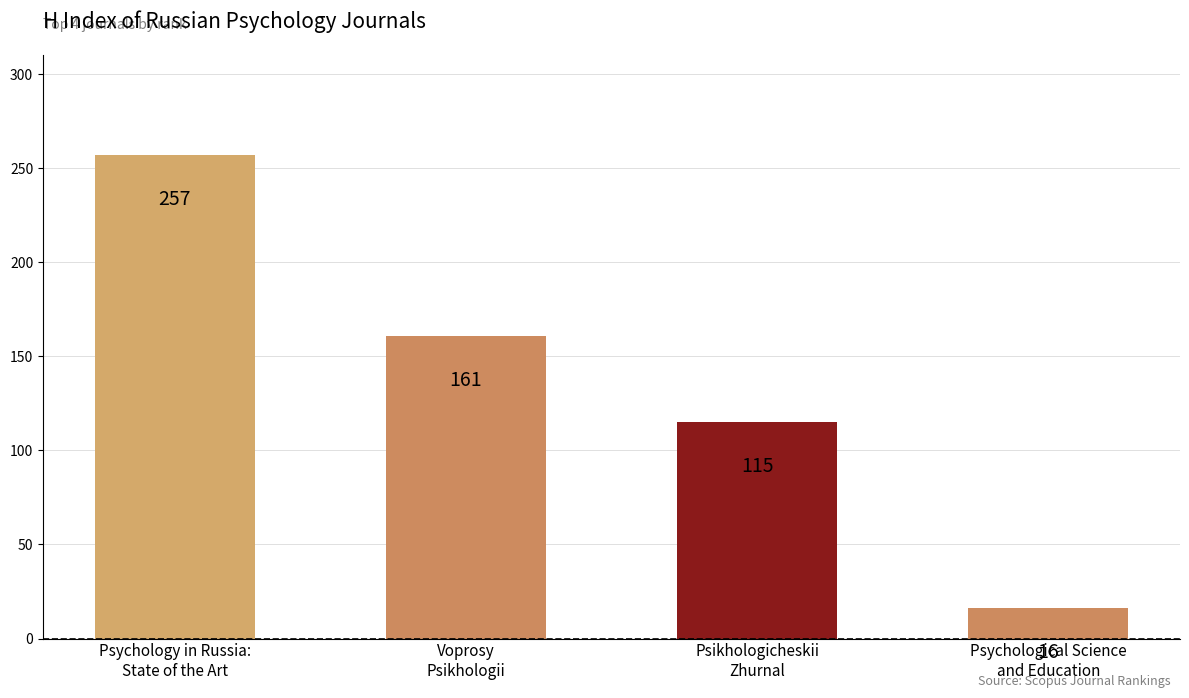

The value at Voprosy
Psikhologii is 161. True or false?

True